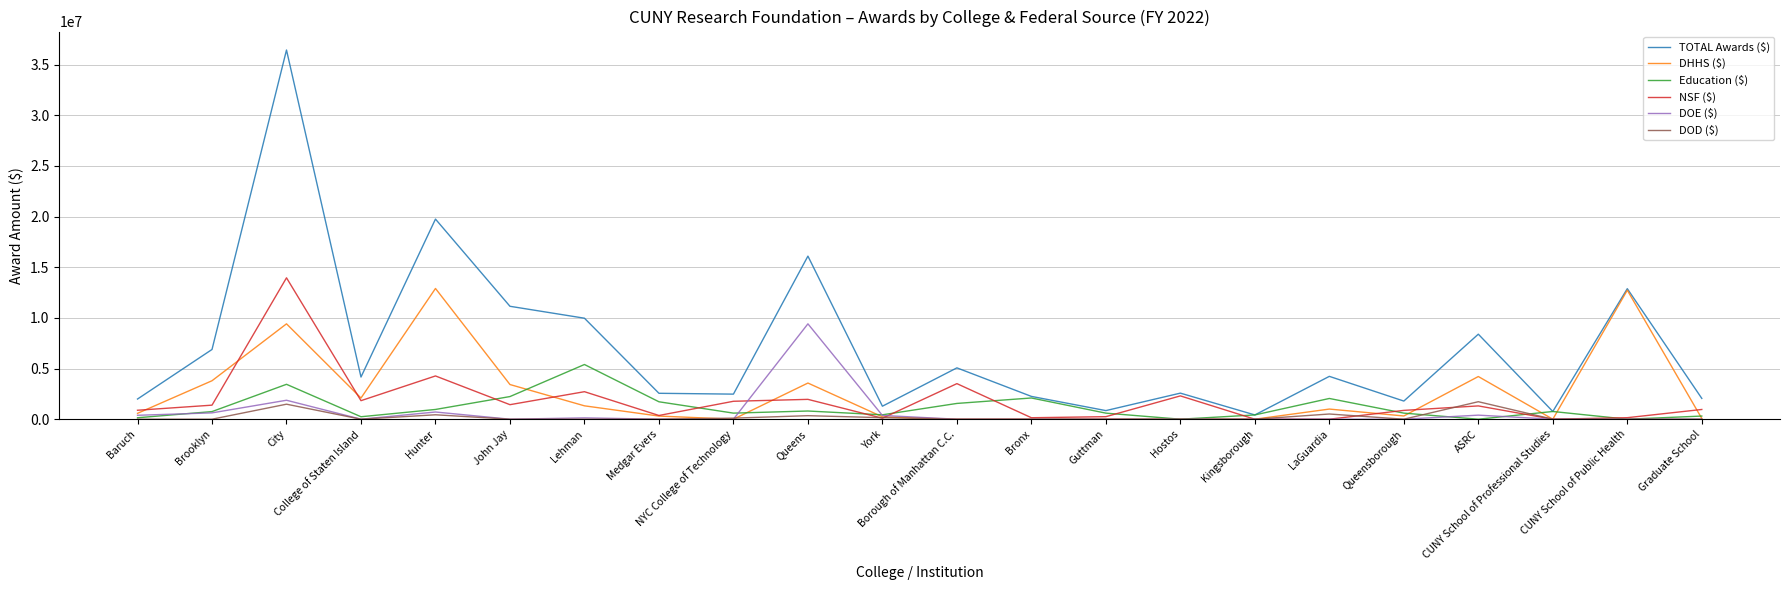

What is the greatest value displayed?

36433938.7